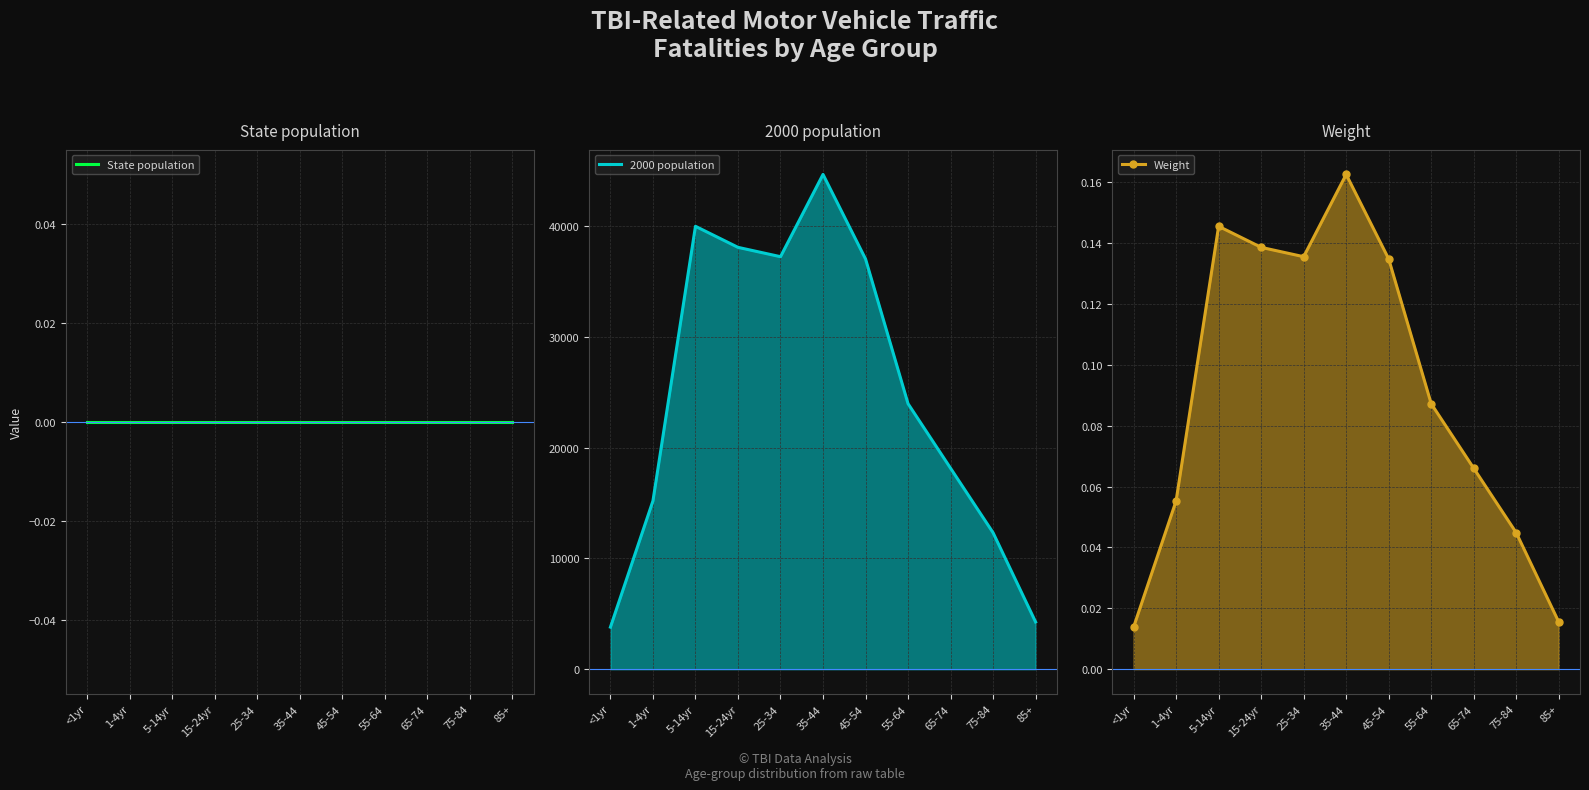

Is it true that Weight equals 0.2 at 5-14yr?

False